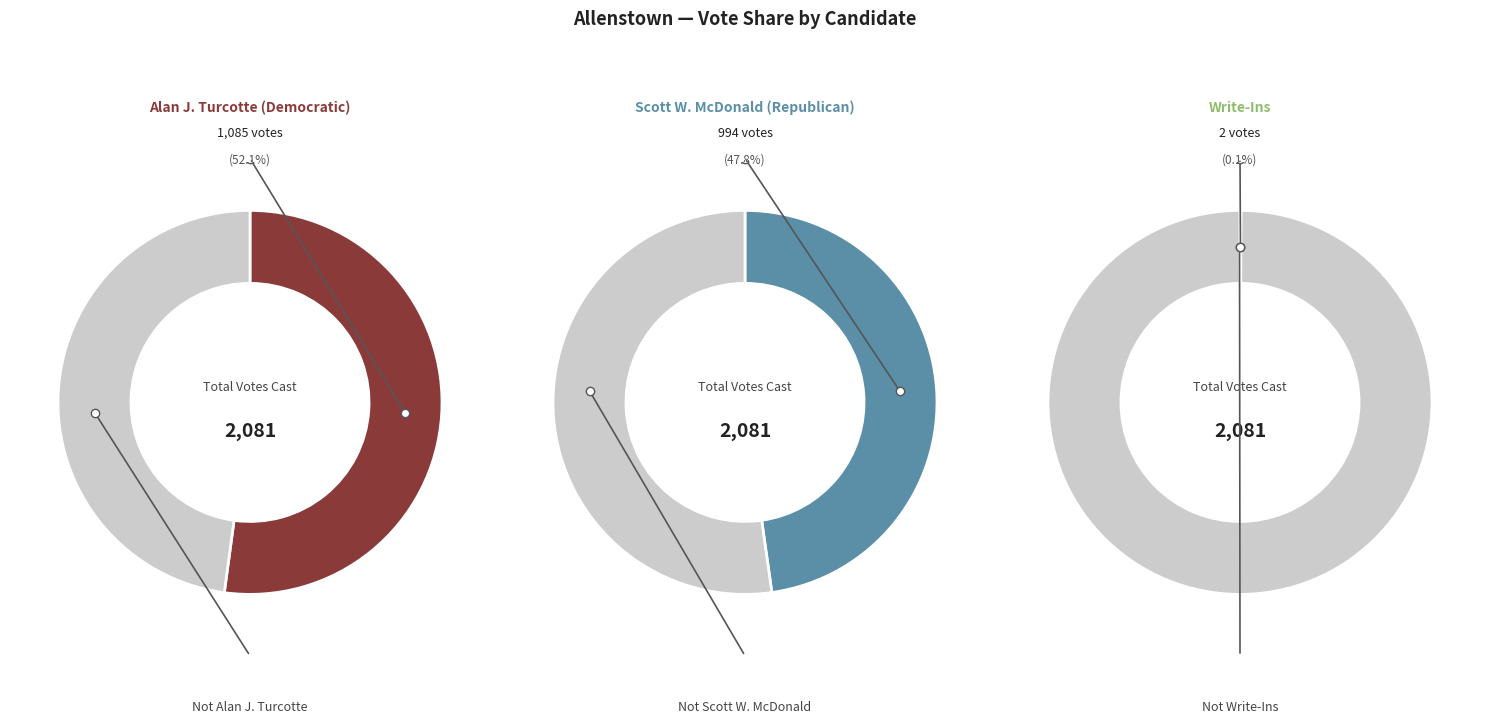

Between Scott W. McDonald (Republican) and Alan J. Turcotte (Democratic), which is larger?

Alan J. Turcotte (Democratic)